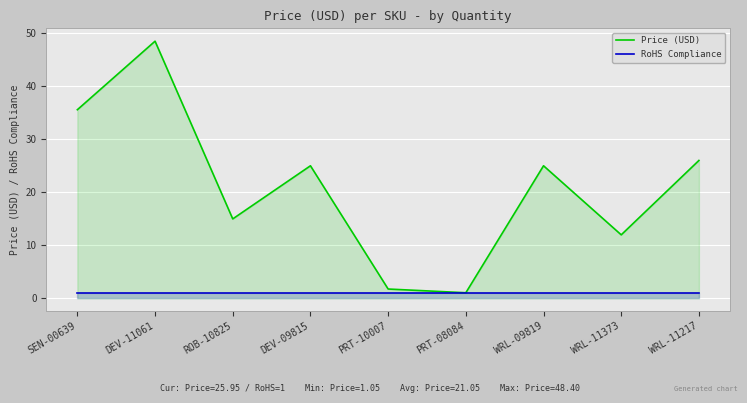

Which category has the highest value across all series?

DEV-11061